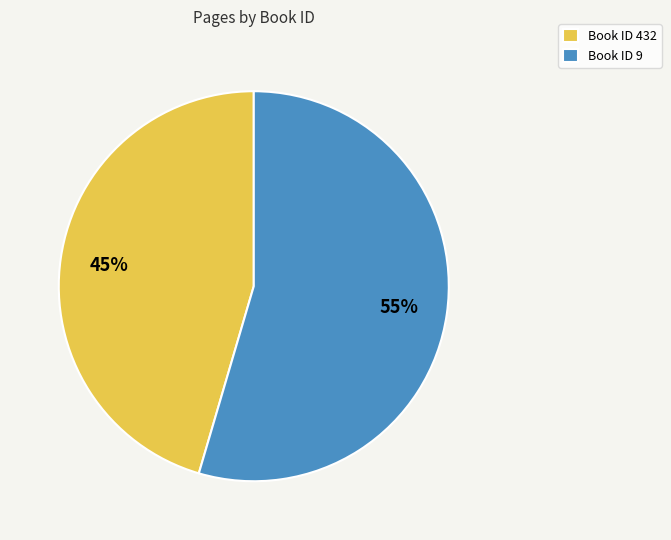

Is there any slice that represents more than half of the pie?

Yes